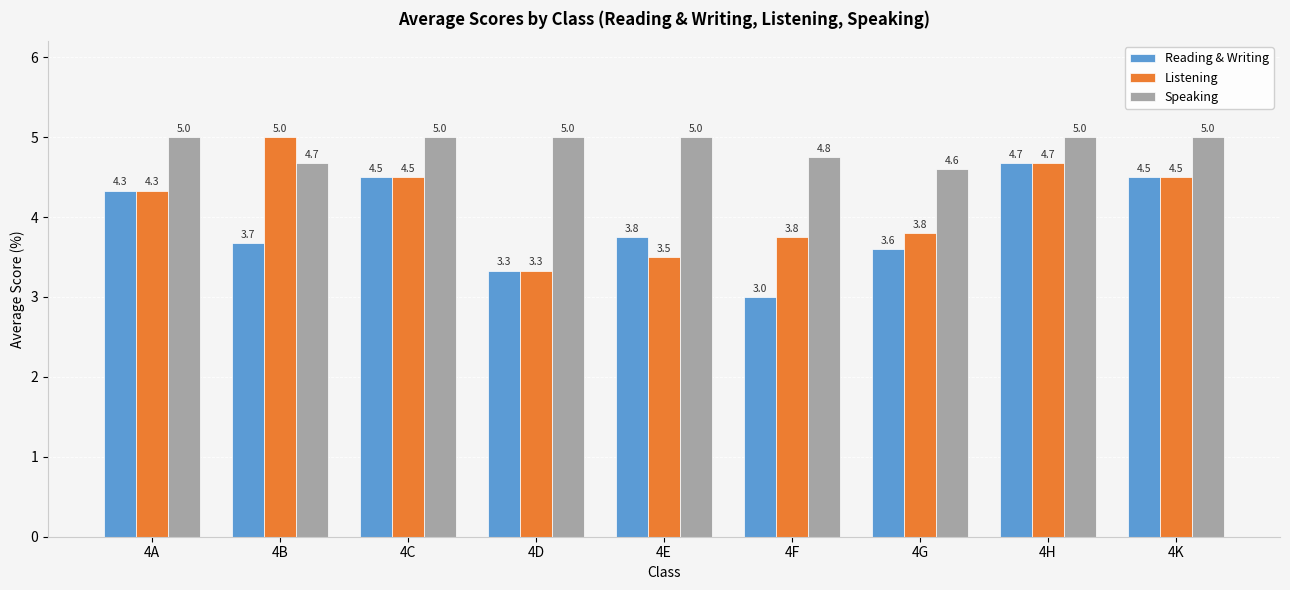

The value of Reading & Writing at 4D is 1.8. True or false?

False